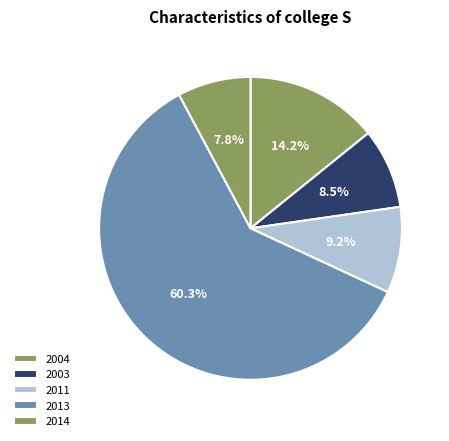

How many segments does this pie chart have?

5